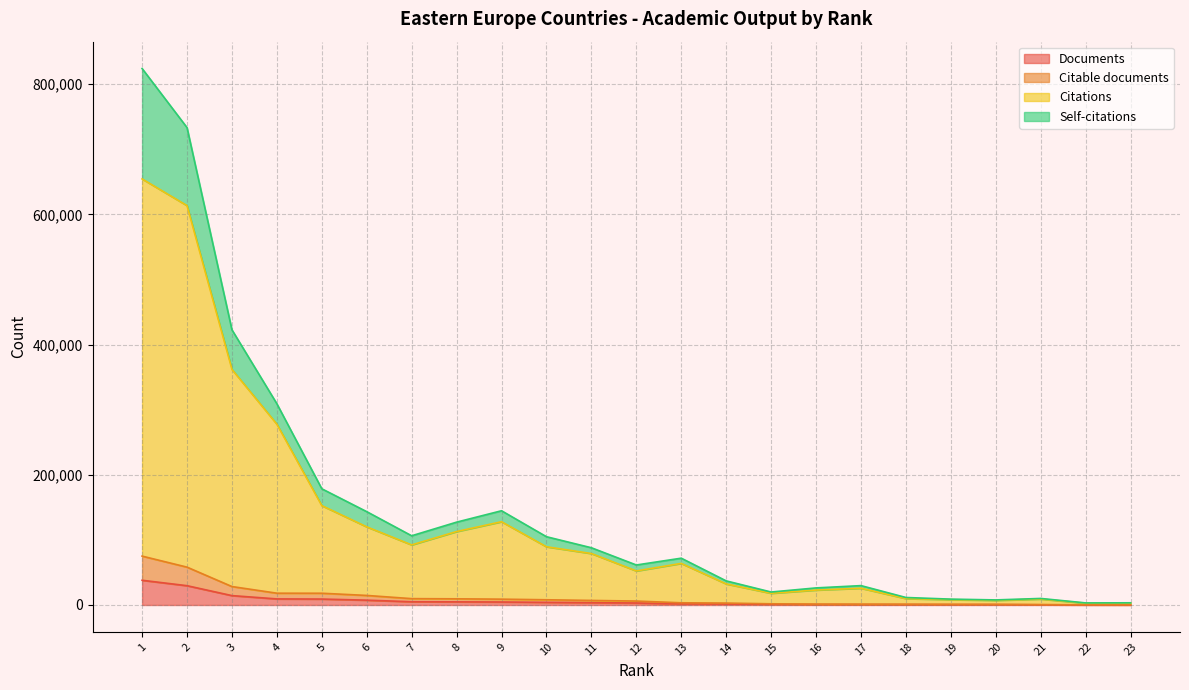

Reading left to right, transcribe all the data shown in this chart.

Documents: 1=37979	2=29647	3=14406	4=9327	5=9106	6=7412	7=4970	8=4813	9=4578	10=4075	11=3562	12=3055	13=1734	14=1471	15=941	16=703	17=638	18=607	19=538	20=522	21=316	22=133	23=108
Citable documents: 1=75078	2=58152	3=28324	4=18115	5=18052	6=14666	7=9758	8=9465	9=8953	10=8024	11=7004	12=6037	13=3373	14=2922	15=1830	16=1352	17=1256	18=1207	19=1057	20=1034	21=621	22=262	23=212
Citations: 1=654615	2=613604	3=361953	4=277779	5=152658	6=120053	7=92310	8=112832	9=127934	10=89449	11=79065	12=52300	13=63893	14=32378	15=17970	16=22928	17=25751	18=9848	19=8193	20=7129	21=9098	22=2808	23=3139
Self-citations: 1=824279	2=733481	3=422794	4=309159	5=178543	6=143396	7=106339	8=127279	9=144783	10=104896	11=87936	12=61441	13=71910	14=37023	15=19928	16=26239	17=29759	18=11511	19=9008	20=7795	21=10052	22=3175	23=3361